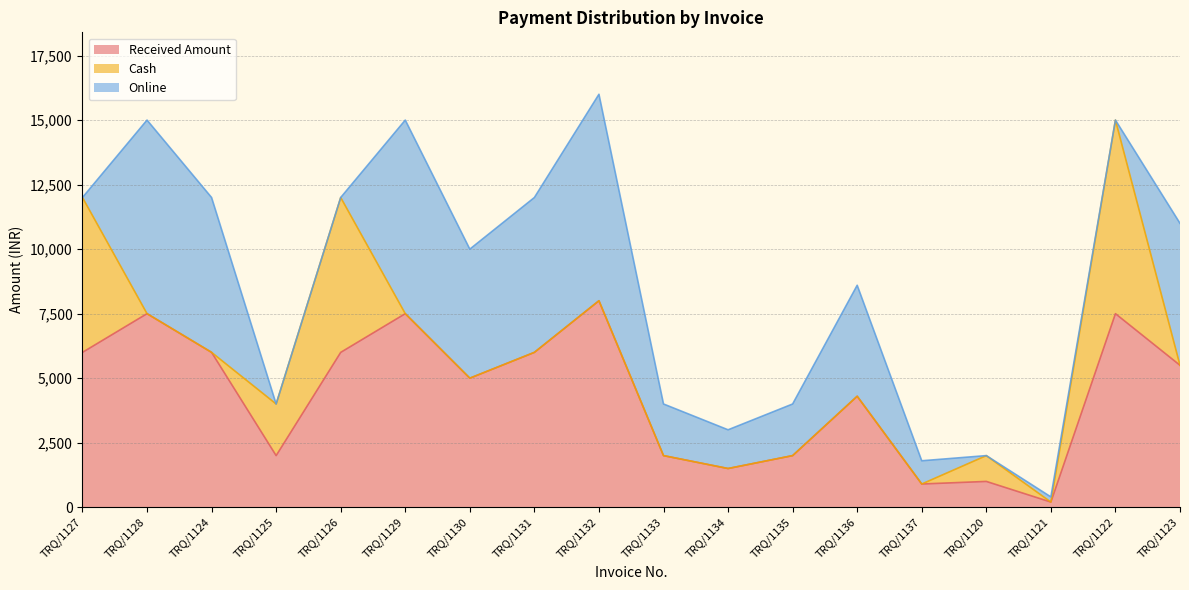

Between TRQ/1124 and TRQ/1131, which series saw the biggest shift?

Received Amount